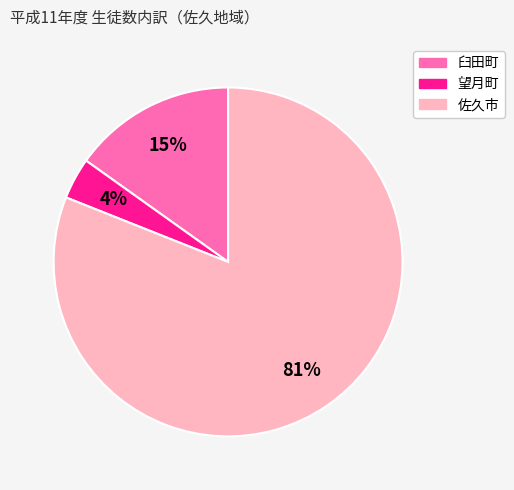

How many slices are in this pie chart?

3